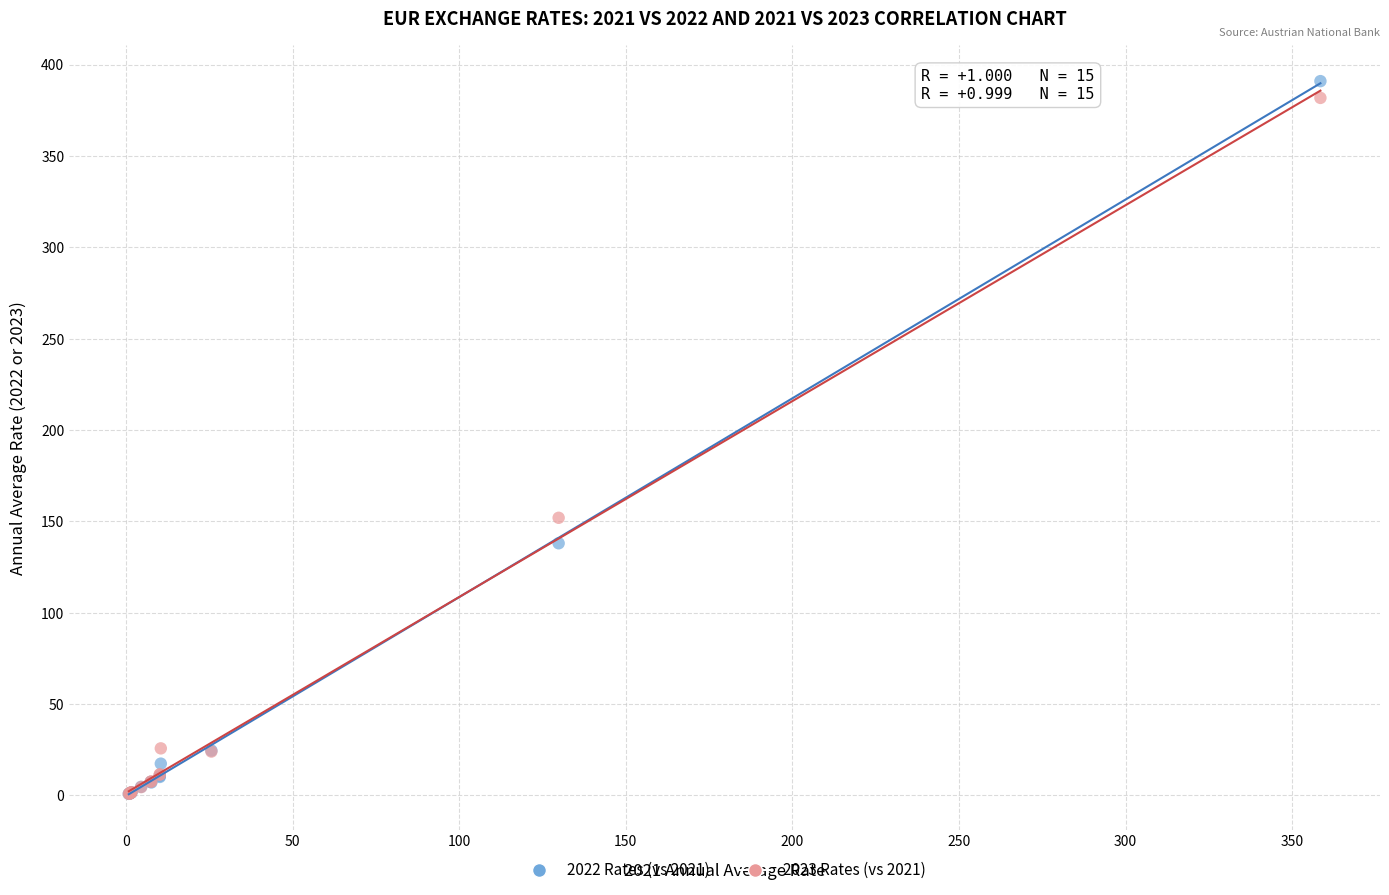

In the 2023 Rates (vs 2021) series, what Y value is closest to 191?

151.9